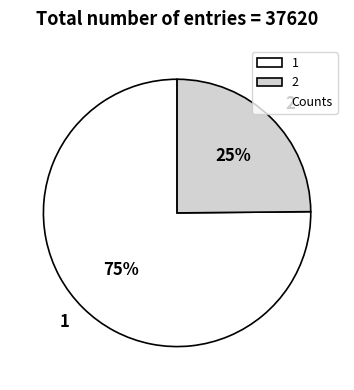

The 2 slice represents 37% of the pie. True or false?

False